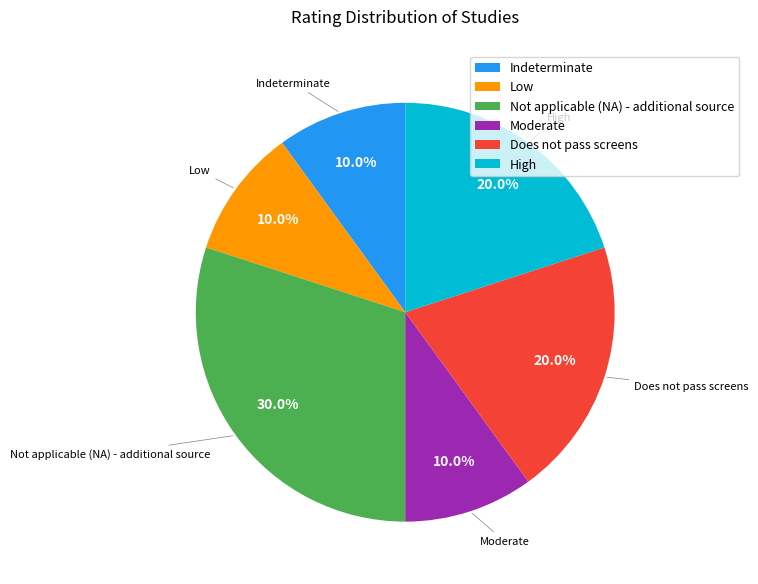

To the nearest percent, what is the difference between the largest and smallest slice percentages?

20%